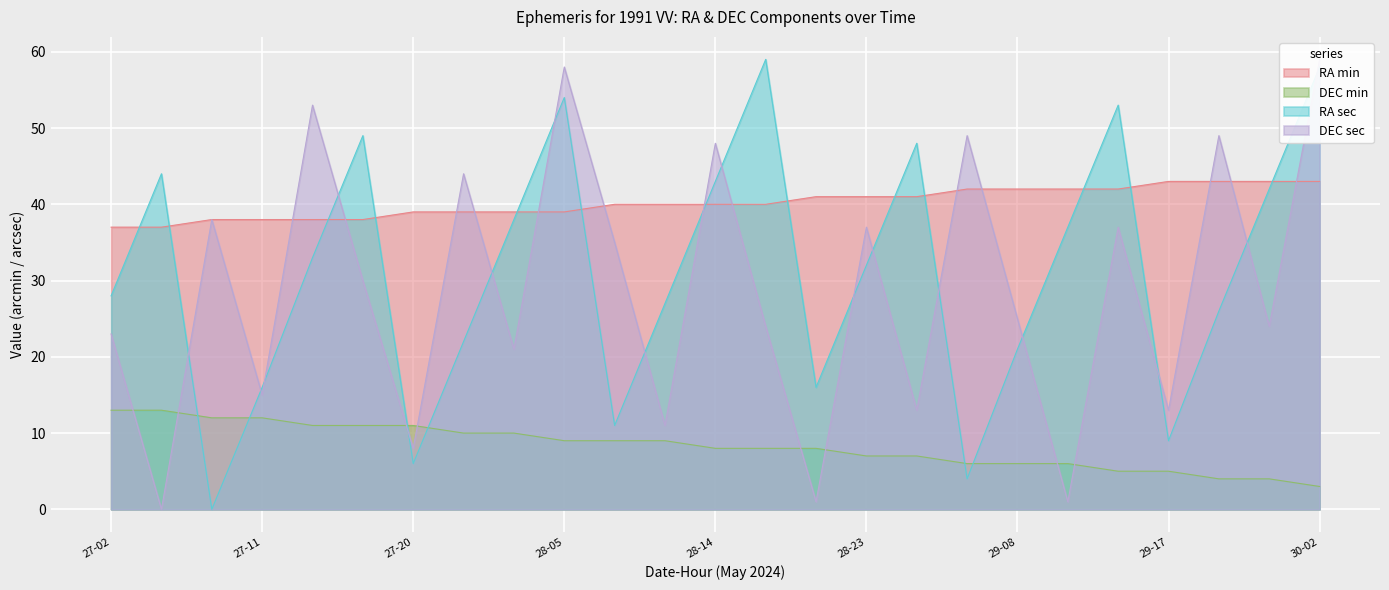

At which category does RA_sec reach its first local valley?

27-08